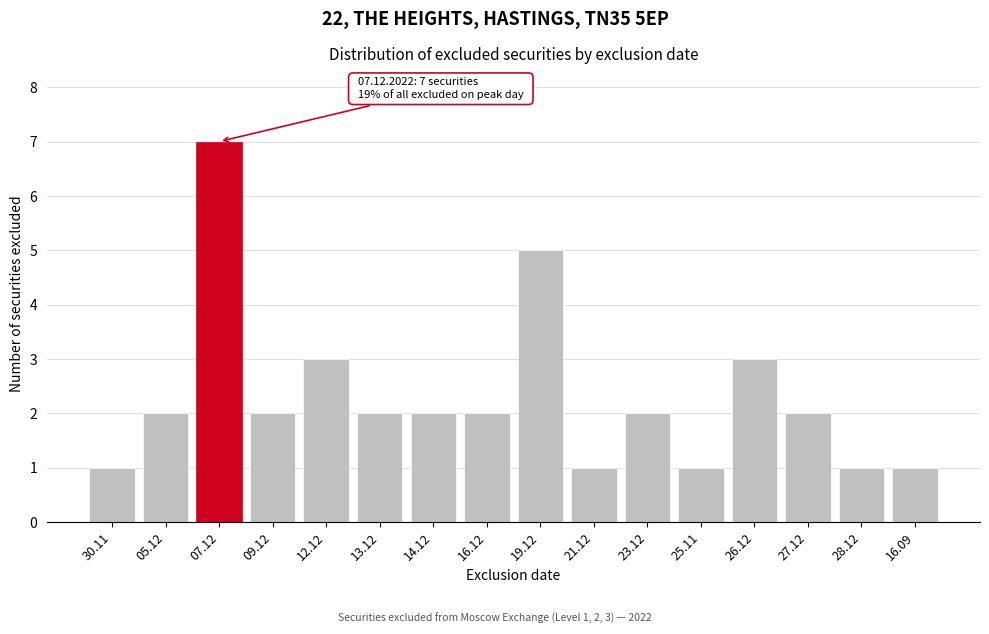

Reading left to right, what are all the values shown in this chart?

1	2	7	2	3	2	2	2	5	1	2	1	3	2	1	1